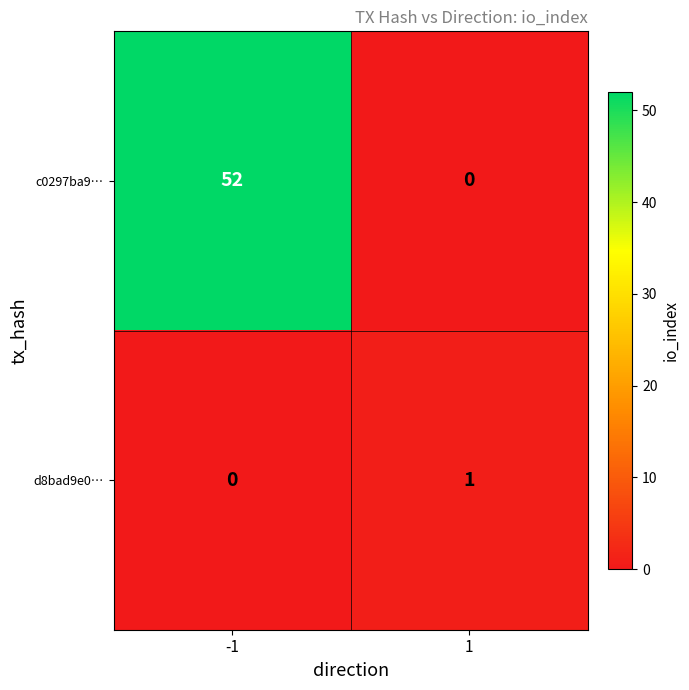

Count the number of data series in this chart.

2